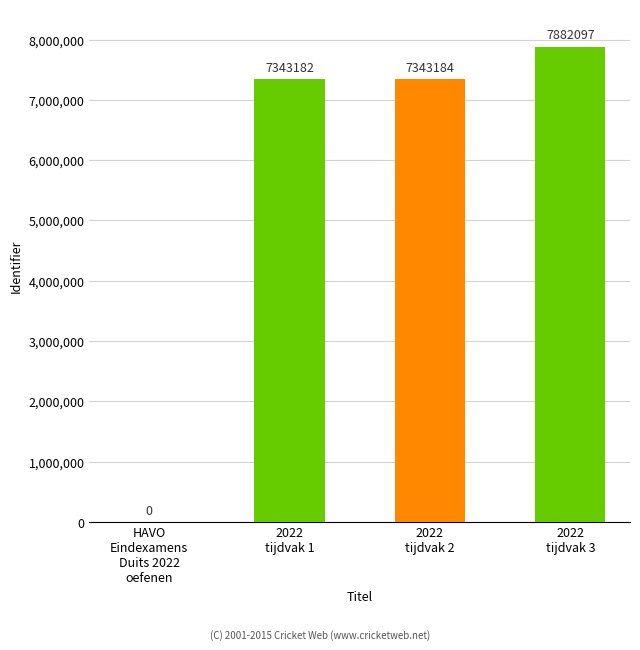

Read the value at 2022
tijdvak 2.

7343184